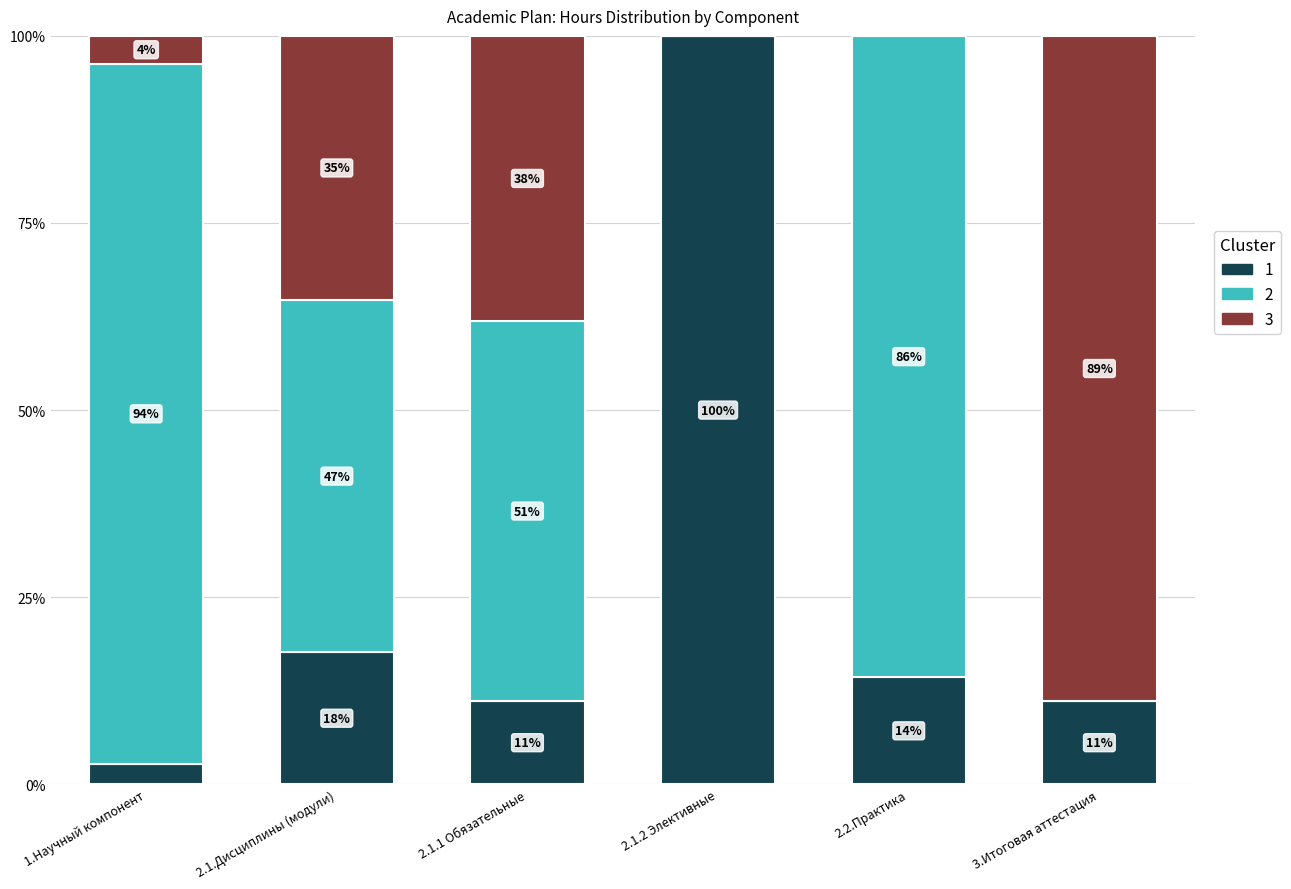

What is the total value across all series at 2.1.Дисциплины (модули)?

100.0